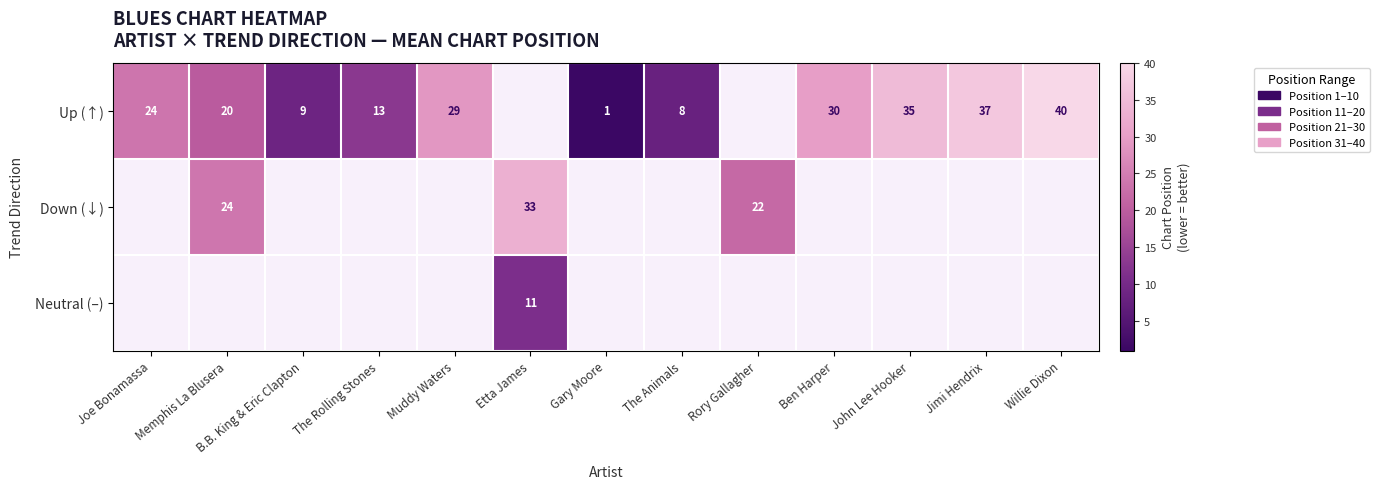

Between B.B. King & Eric Clapton and Joe Bonamassa, which is larger?

Joe Bonamassa